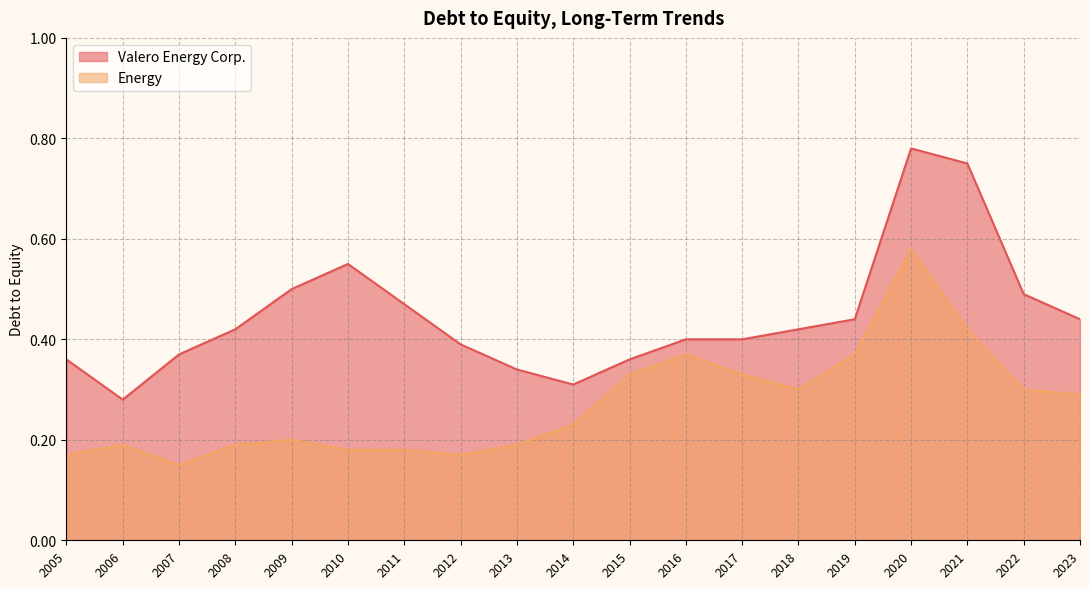

Does the chart display data point markers on the line(s)?

No